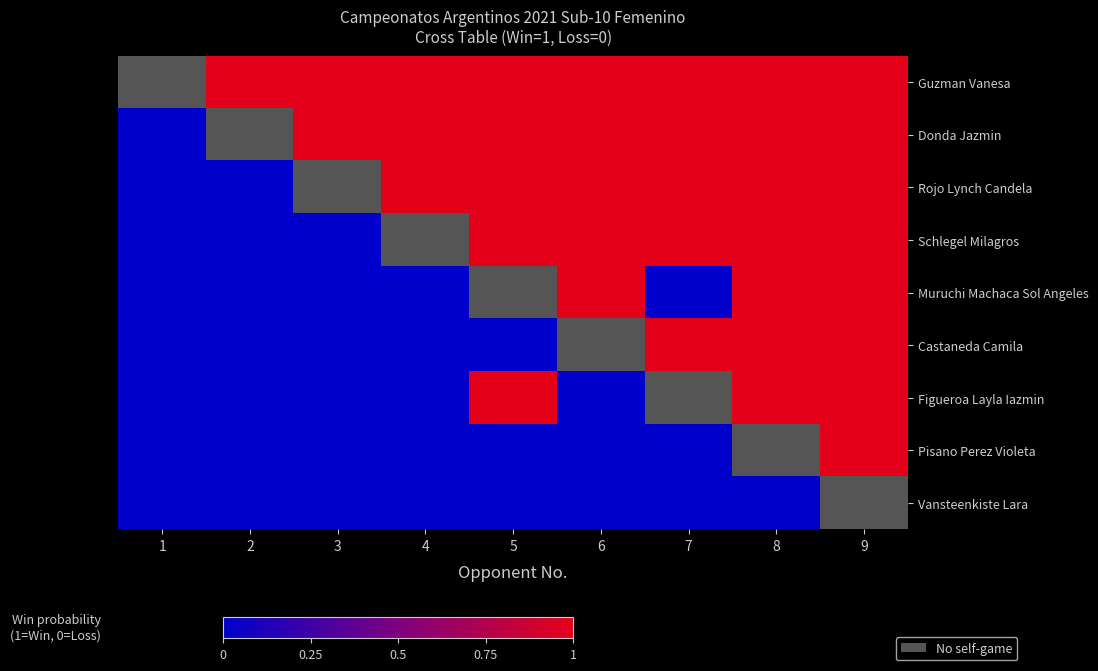

List the series in order of their overall mean, highest first.

Guzman Vanesa, Donda Jazmin, Rojo Lynch Candela, Schlegel Milagros, Muruchi Machaca Sol Angeles, Castaneda Camila, Figueroa Layla Iazmin, Pisano Perez Violeta, Vansteenkiste Lara